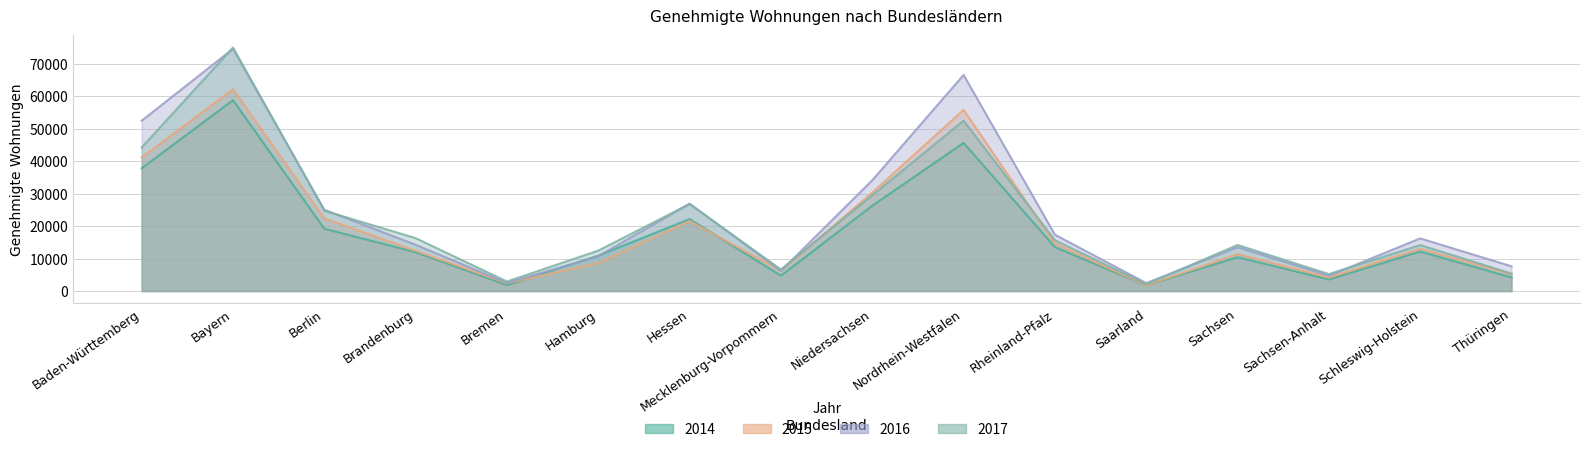

True or false: 2015 and 2016 cross at least once.

True